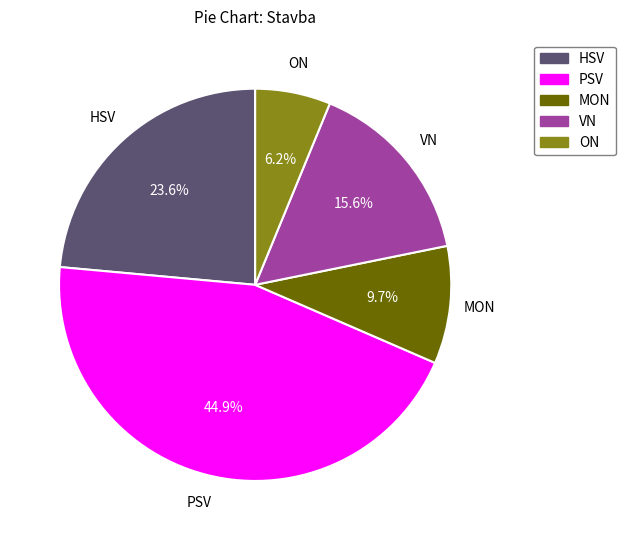

To the nearest percent, what portion does PSV represent?

45%